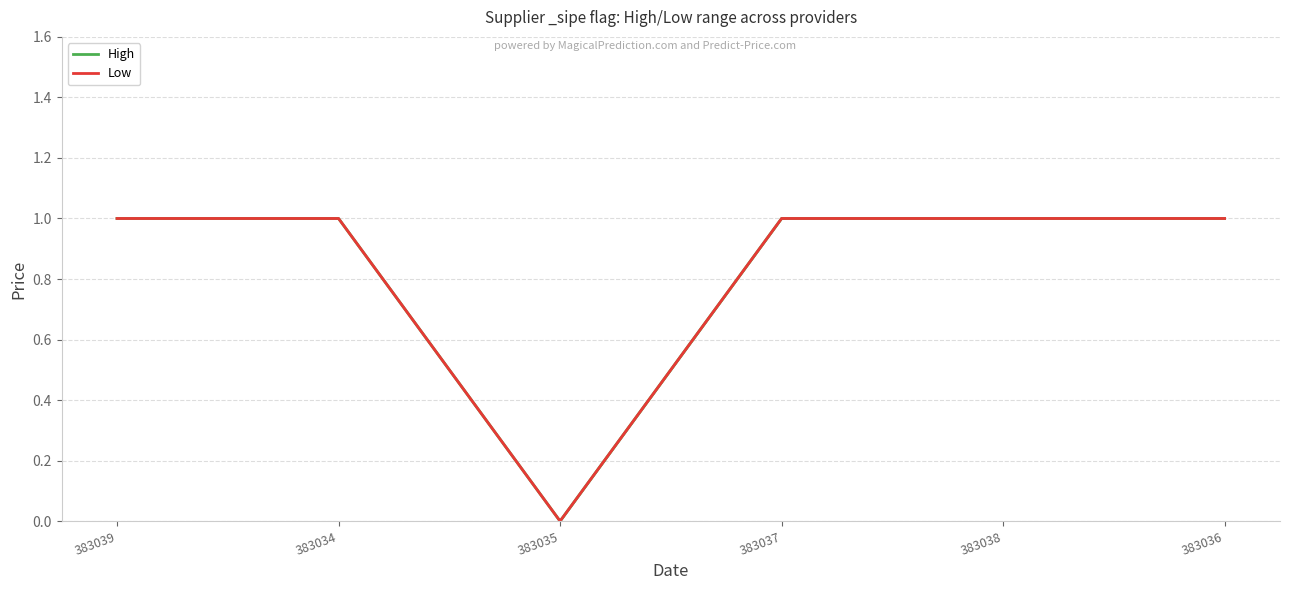

Is it true that Low equals 1 at 383037?

True